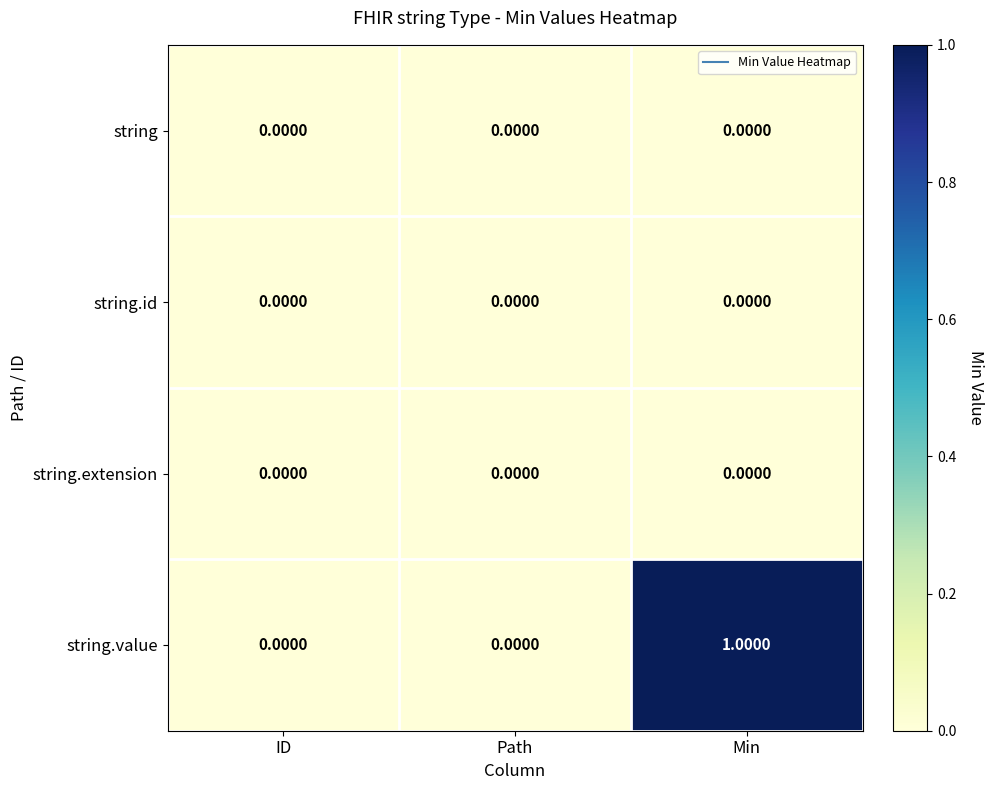

Which series has the widest spread of values?

string.value